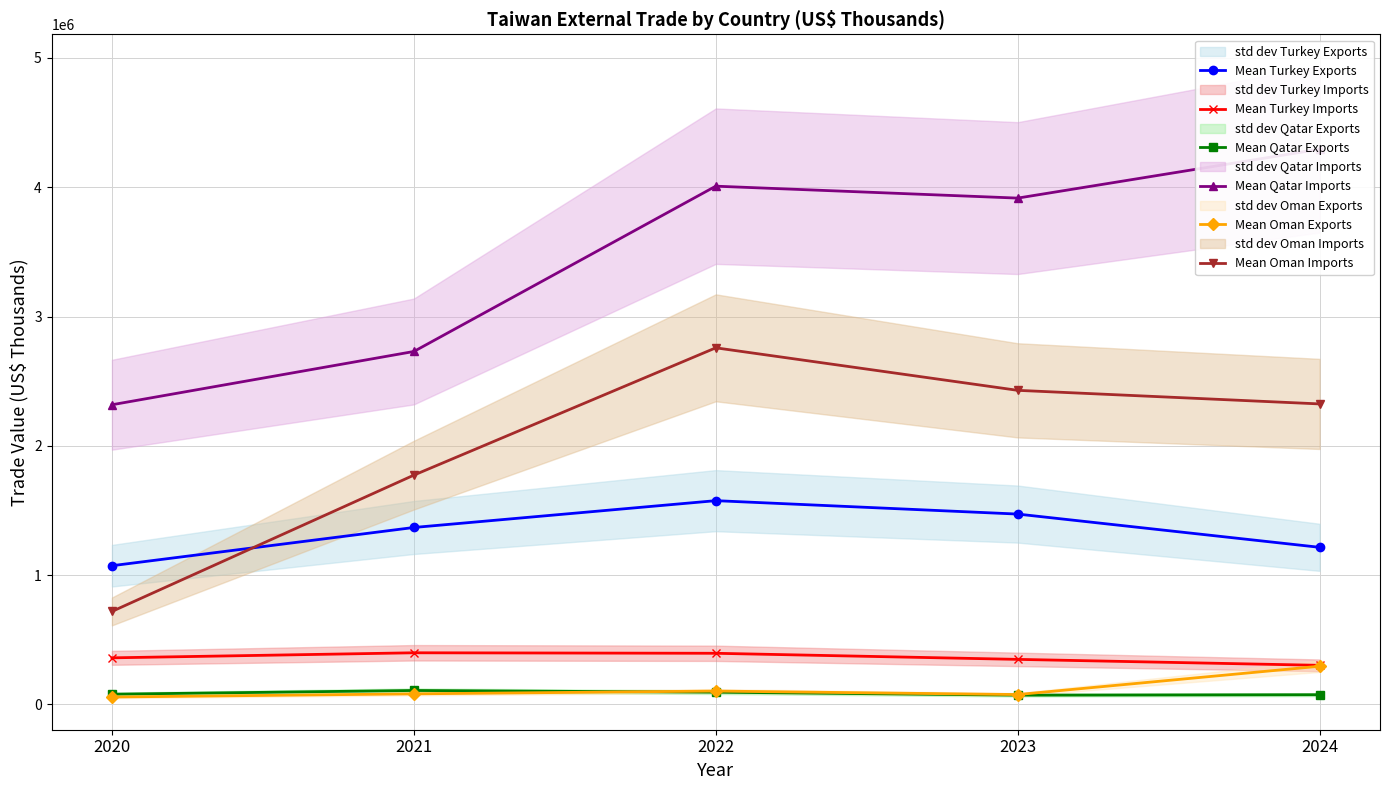

Rank the series at 2024 from highest to lowest value.

Mean Qatar Imports, Mean Oman Imports, Mean Turkey Exports, Mean Turkey Imports, Mean Oman Exports, Mean Qatar Exports